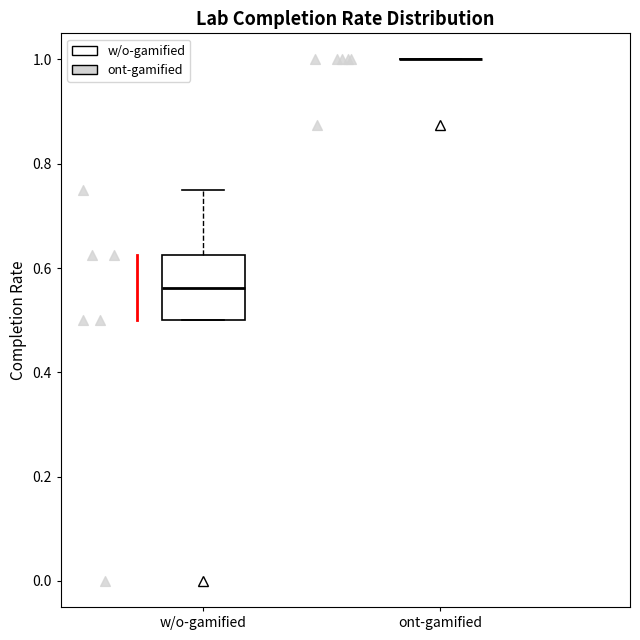

Reading left to right, read every box against the y-axis: the position of its median line, the range the box covers, and the ends of its whiskers. The values are not printed on the chart, so give them approximately, as read against the axis.

w/o-gamified: median 0.56, box 0.50 to 0.62, whiskers 0.50 to 0.76
ont-gamified: box collapsed to a line at 1.00, whiskers 1.00 to 1.00